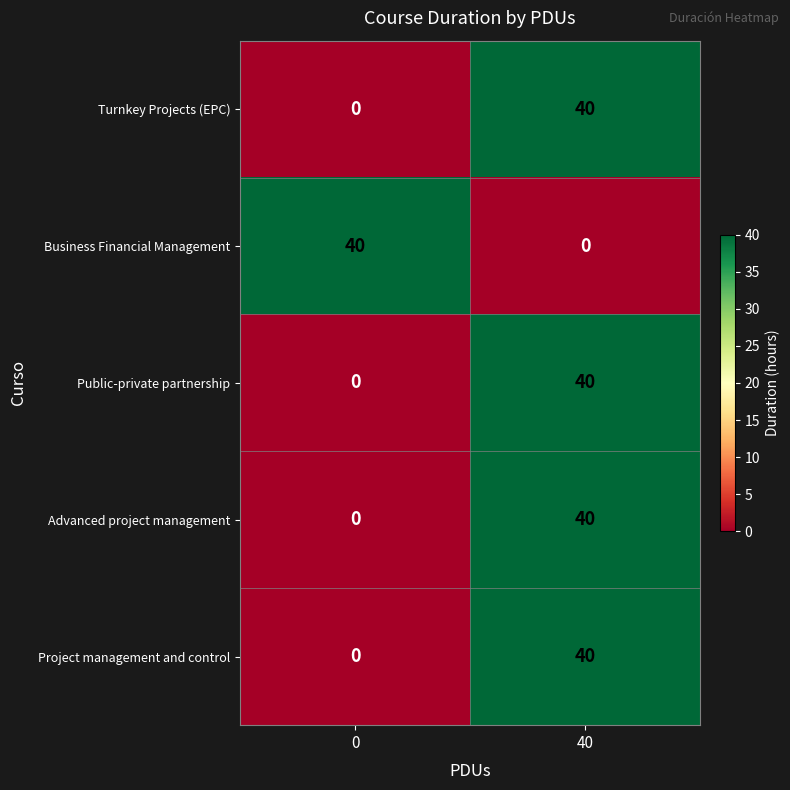

List the labels in order of Project management and control value, largest first.

40, 0